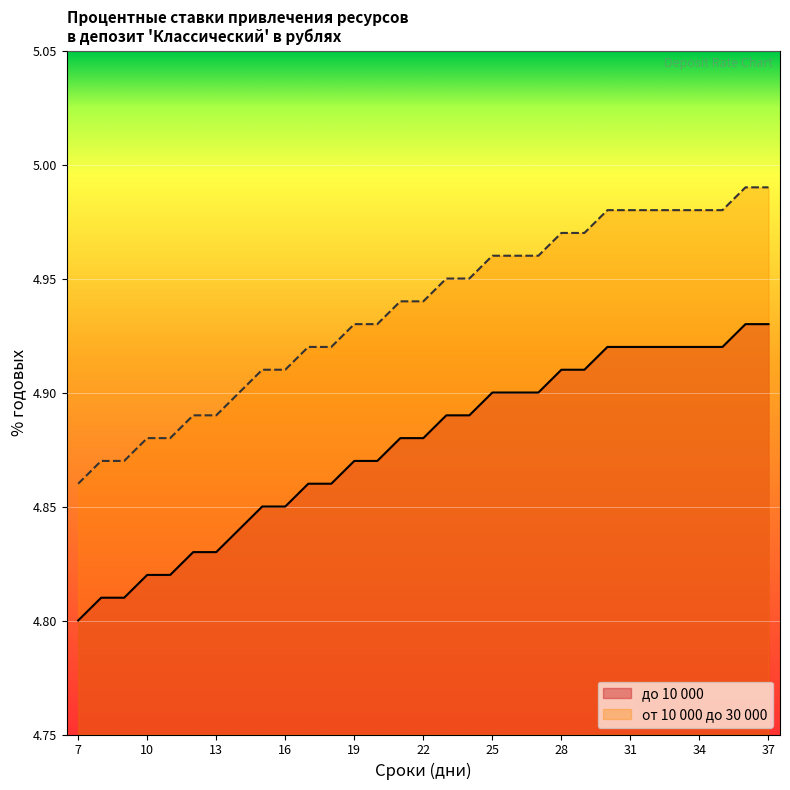

At which category does the chart reach its minimum across all series?

7